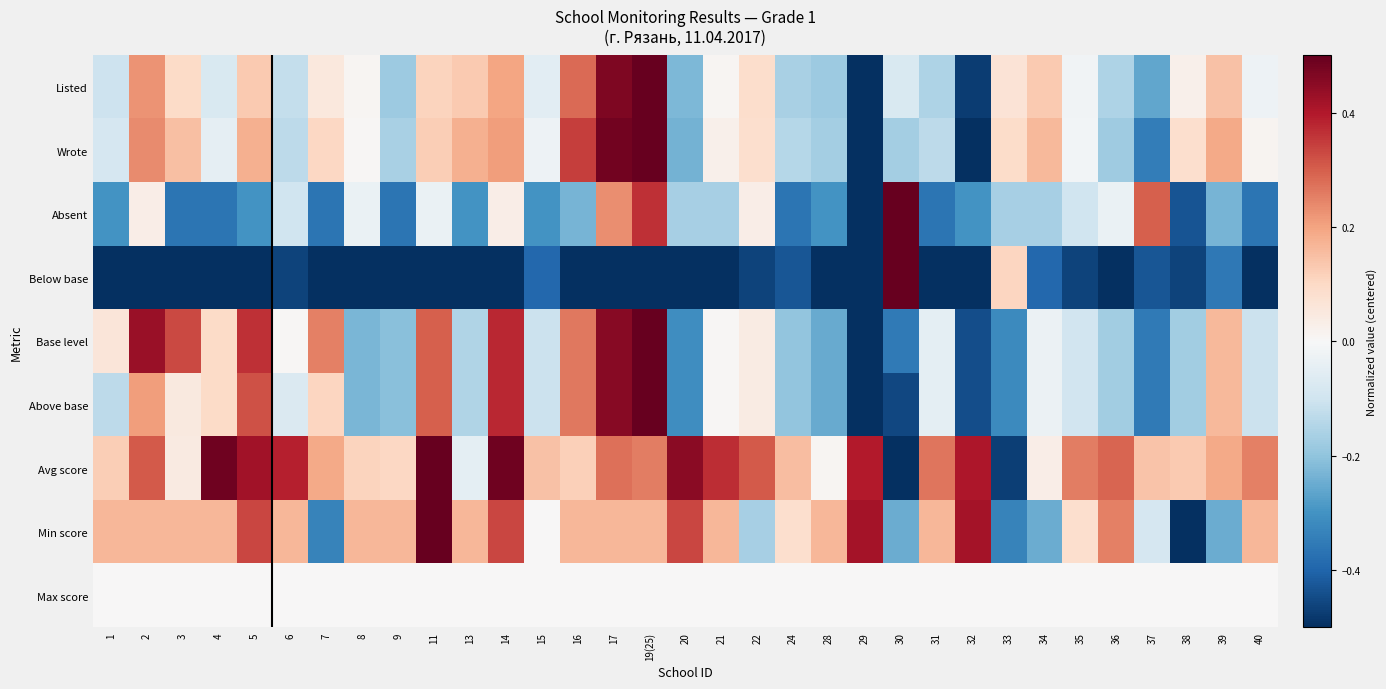

Reading left to right, transcribe all the data shown in this chart.

Listed: 1=-0.1	2=0.2	3=0.1	4=-0.1	5=0.1	6=-0.1	7=0.1	8=0.0	9=-0.2	11=0.1	13=0.1	14=0.2	15=-0.1	16=0.3	17=0.5	19(25)=0.5	20=-0.2	21=0.0	22=0.1	24=-0.2	28=-0.2	29=-0.5	30=-0.1	31=-0.2	32=-0.5	33=0.1	34=0.1	35=-0.0	36=-0.2	37=-0.3	38=0.0	39=0.1	40=-0.0
Wrote: 1=-0.1	2=0.2	3=0.2	4=-0.0	5=0.2	6=-0.1	7=0.1	8=0.0	9=-0.2	11=0.1	13=0.2	14=0.2	15=-0.0	16=0.3	17=0.5	19(25)=0.5	20=-0.2	21=0.0	22=0.1	24=-0.1	28=-0.2	29=-0.5	30=-0.2	31=-0.1	32=-0.5	33=0.1	34=0.2	35=-0.0	36=-0.2	37=-0.3	38=0.1	39=0.2	40=0.0
Absent: 1=-0.3	2=0.0	3=-0.4	4=-0.4	5=-0.3	6=-0.1	7=-0.4	8=-0.0	9=-0.4	11=-0.0	13=-0.3	14=0.0	15=-0.3	16=-0.2	17=0.2	19(25)=0.4	20=-0.2	21=-0.2	22=0.0	24=-0.4	28=-0.3	29=-0.5	30=0.5	31=-0.4	32=-0.3	33=-0.2	34=-0.2	35=-0.1	36=-0.0	37=0.3	38=-0.4	39=-0.2	40=-0.4
Below base: 1=-0.5	2=-0.5	3=-0.5	4=-0.5	5=-0.5	6=-0.5	7=-0.5	8=-0.5	9=-0.5	11=-0.5	13=-0.5	14=-0.5	15=-0.4	16=-0.5	17=-0.5	19(25)=-0.5	20=-0.5	21=-0.5	22=-0.5	24=-0.4	28=-0.5	29=-0.5	30=0.5	31=-0.5	32=-0.5	33=0.1	34=-0.4	35=-0.5	36=-0.5	37=-0.4	38=-0.5	39=-0.4	40=-0.5
Base level: 1=0.1	2=0.4	3=0.3	4=0.1	5=0.4	6=0.0	7=0.3	8=-0.2	9=-0.2	11=0.3	13=-0.2	14=0.4	15=-0.1	16=0.3	17=0.5	19(25)=0.5	20=-0.3	21=0.0	22=0.0	24=-0.2	28=-0.3	29=-0.5	30=-0.4	31=-0.1	32=-0.4	33=-0.3	34=-0.0	35=-0.1	36=-0.2	37=-0.4	38=-0.2	39=0.2	40=-0.1
Above base: 1=-0.1	2=0.2	3=0.1	4=0.1	5=0.3	6=-0.1	7=0.1	8=-0.2	9=-0.2	11=0.3	13=-0.2	14=0.4	15=-0.1	16=0.3	17=0.5	19(25)=0.5	20=-0.3	21=0.0	22=0.0	24=-0.2	28=-0.3	29=-0.5	30=-0.5	31=-0.1	32=-0.4	33=-0.3	34=-0.0	35=-0.1	36=-0.2	37=-0.4	38=-0.2	39=0.2	40=-0.1
Avg score: 1=0.1	2=0.3	3=0.0	4=0.5	5=0.4	6=0.4	7=0.2	8=0.1	9=0.1	11=0.5	13=-0.0	14=0.5	15=0.1	16=0.1	17=0.3	19(25)=0.3	20=0.5	21=0.4	22=0.3	24=0.2	28=0.0	29=0.4	30=-0.5	31=0.3	32=0.4	33=-0.5	34=0.0	35=0.3	36=0.3	37=0.1	38=0.1	39=0.2	40=0.3
Min score: 1=0.2	2=0.2	3=0.2	4=0.2	5=0.3	6=0.2	7=-0.3	8=0.2	9=0.2	11=0.5	13=0.2	14=0.3	15=0.0	16=0.2	17=0.2	19(25)=0.2	20=0.3	21=0.2	22=-0.2	24=0.1	28=0.2	29=0.4	30=-0.2	31=0.2	32=0.4	33=-0.3	34=-0.2	35=0.1	36=0.2	37=-0.1	38=-0.5	39=-0.2	40=0.2
Max score: 1=0.0	2=0.0	3=0.0	4=0.0	5=0.0	6=0.0	7=0.0	8=0.0	9=0.0	11=0.0	13=0.0	14=0.0	15=0.0	16=0.0	17=0.0	19(25)=0.0	20=0.0	21=0.0	22=0.0	24=0.0	28=0.0	29=0.0	30=0.0	31=0.0	32=0.0	33=0.0	34=0.0	35=0.0	36=0.0	37=0.0	38=0.0	39=0.0	40=0.0